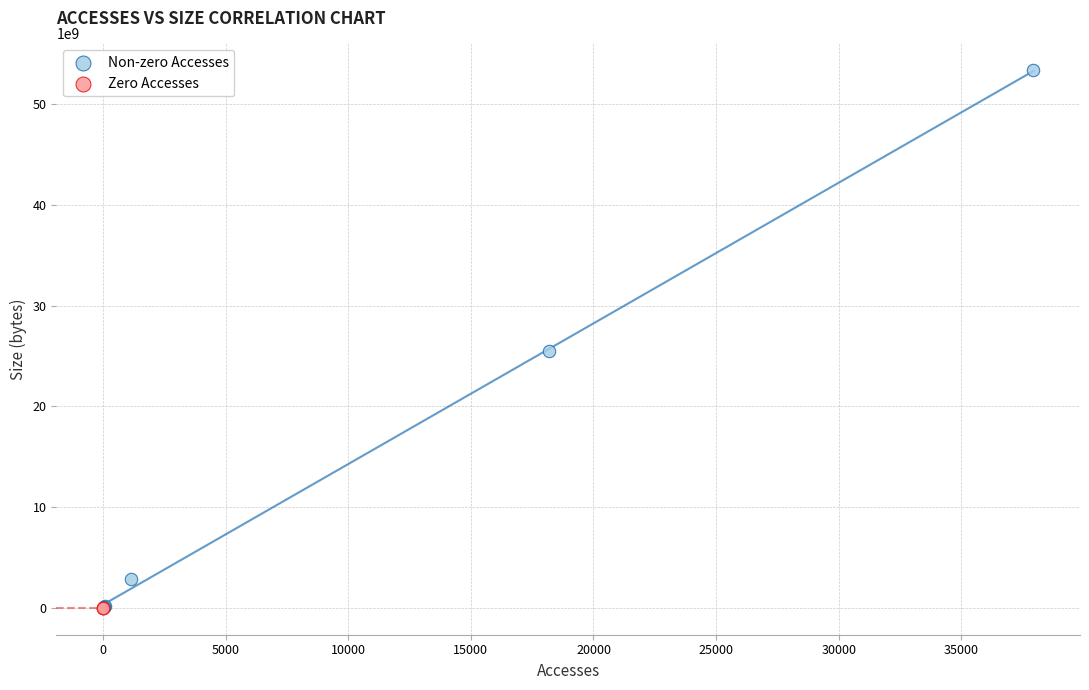

Which series contains the highest Y value?

Non-zero Accesses